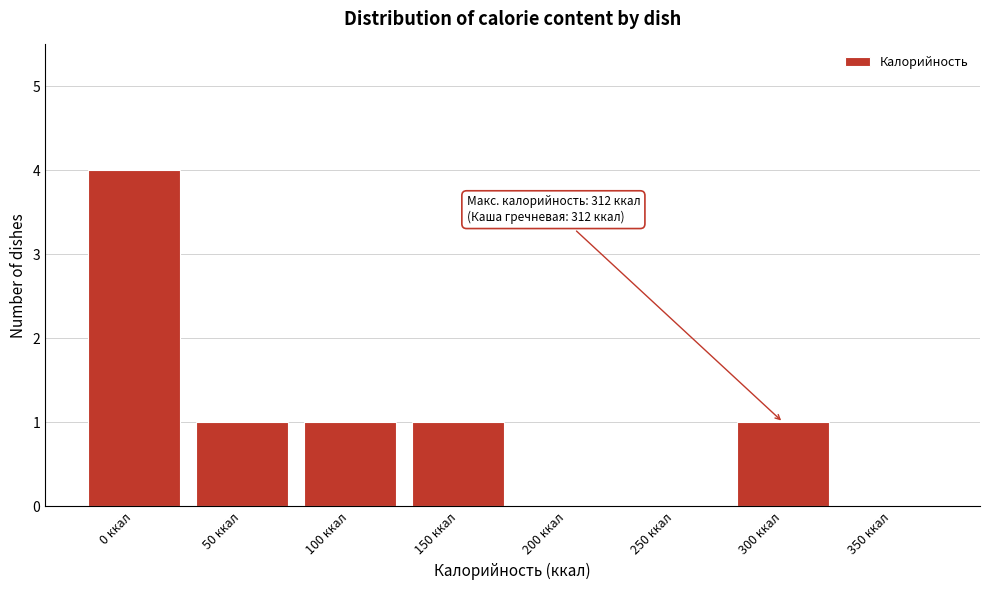

Reading left to right, extract all data points from this chart.

0 ккал=4	50 ккал=1	100 ккал=1	150 ккал=1	200 ккал=0	250 ккал=0	300 ккал=1	350 ккал=0